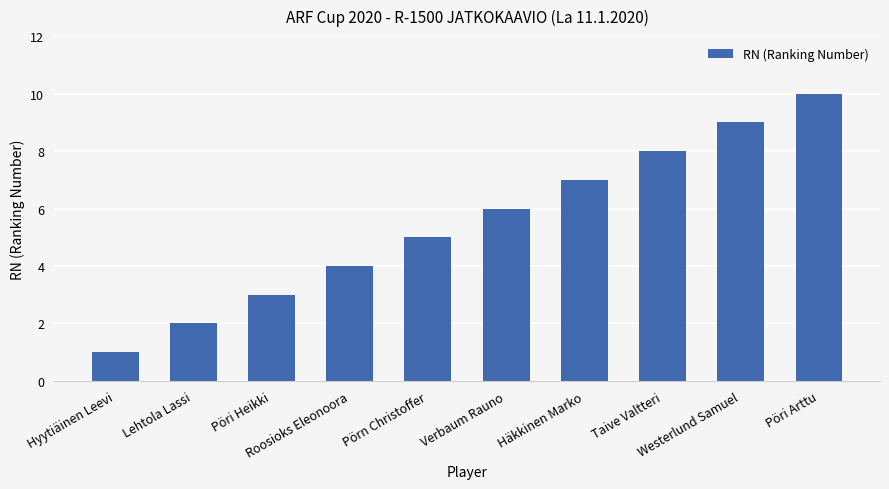

What is the difference between the maximum and second lowest values?

8